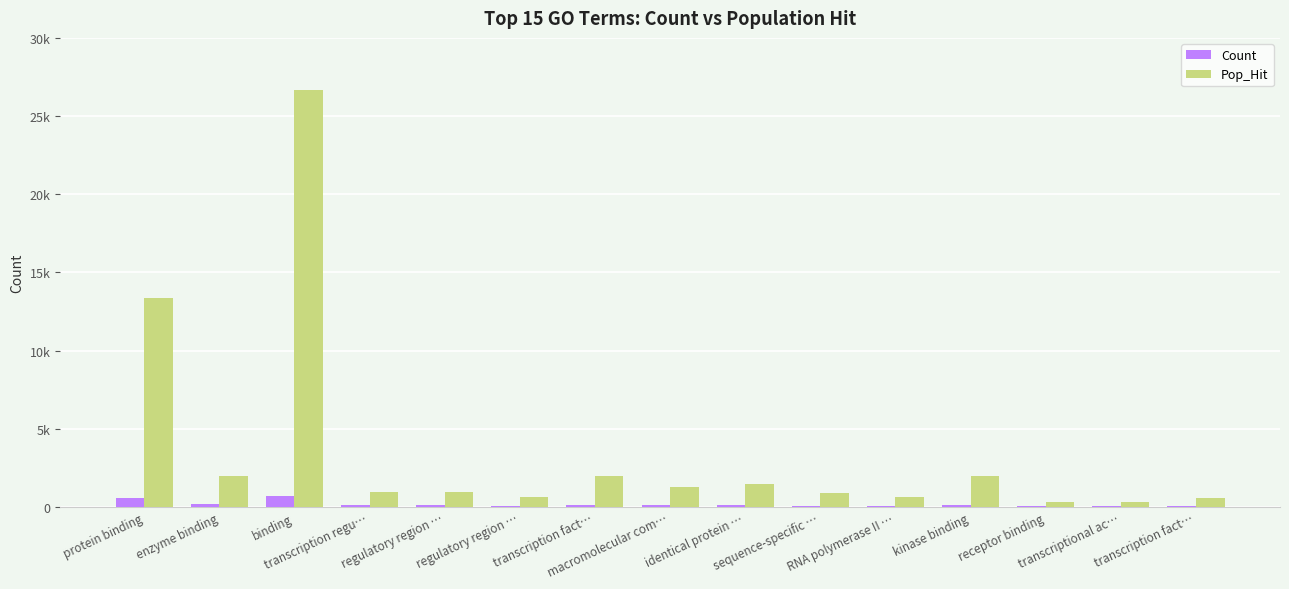

What are all the series names shown in the legend?

Count, Pop_Hit